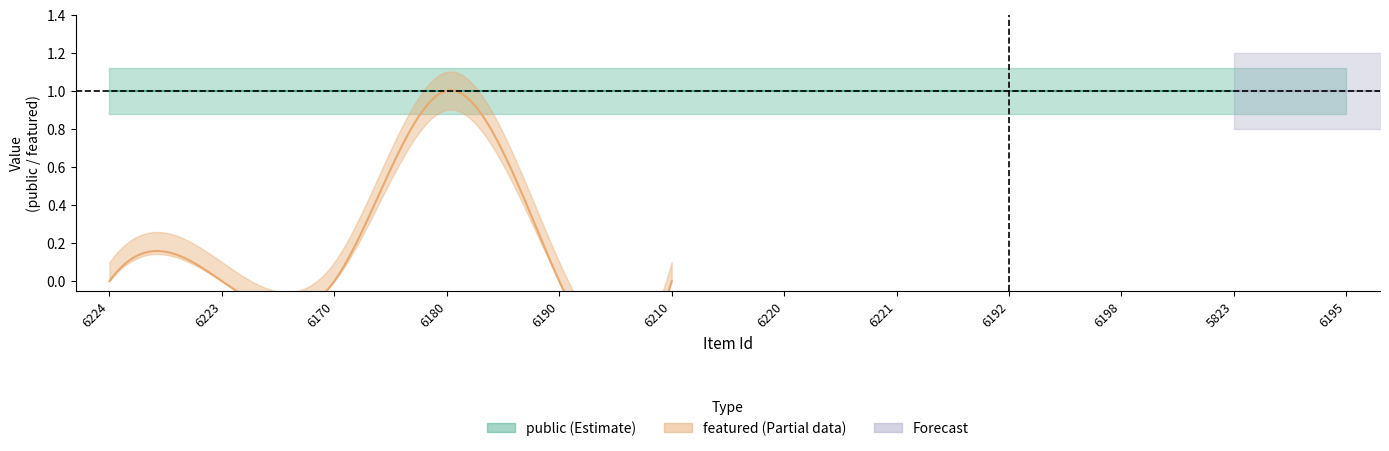

At how many categories does at least one series exceed 0?

12